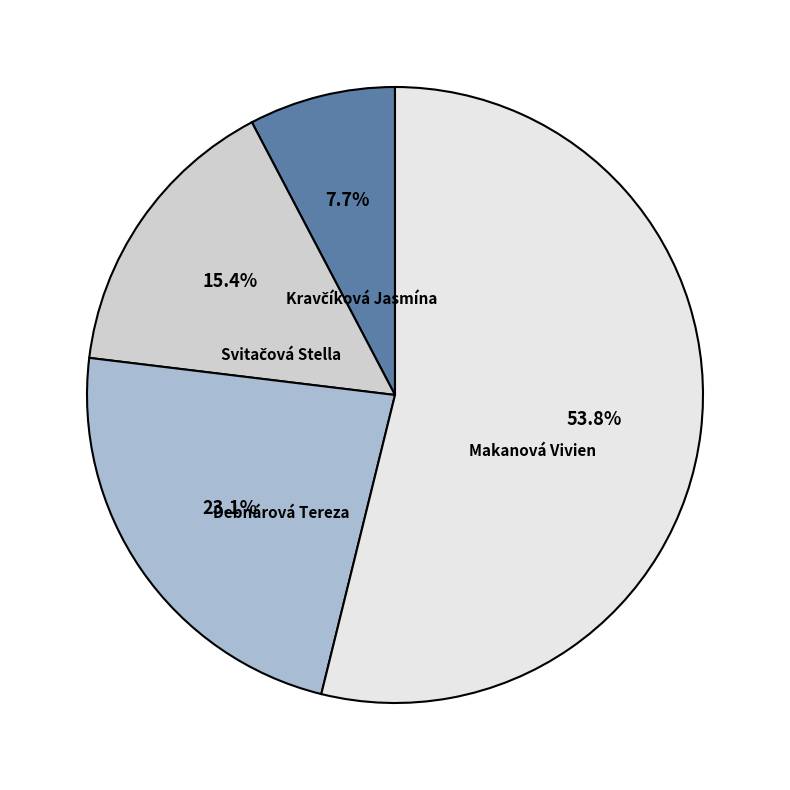

To the nearest percent, what is the average slice percentage?

25%